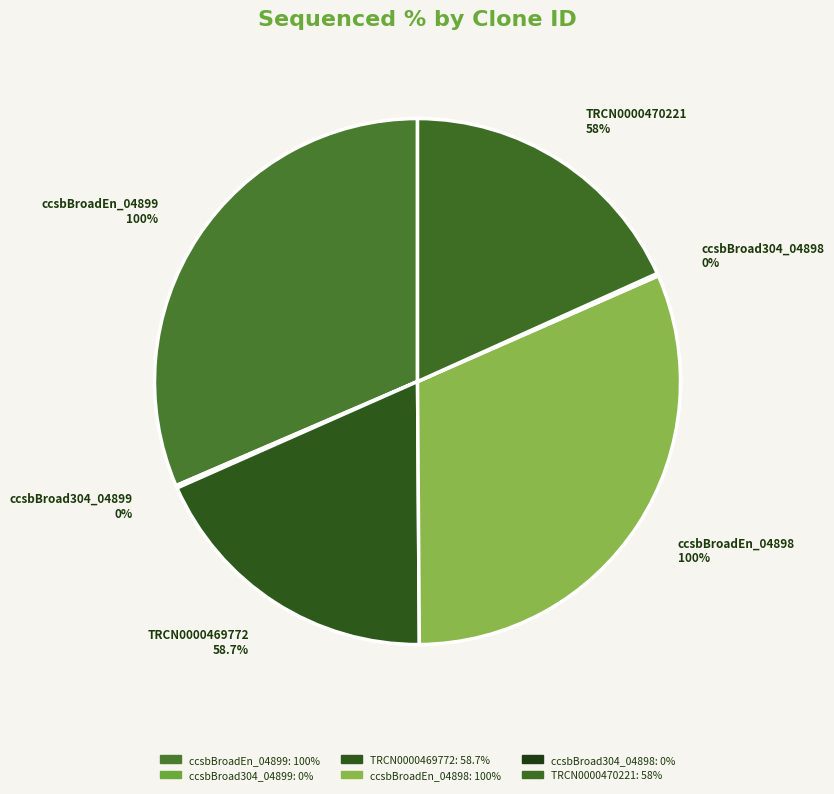

How many slices are in this pie chart?

6